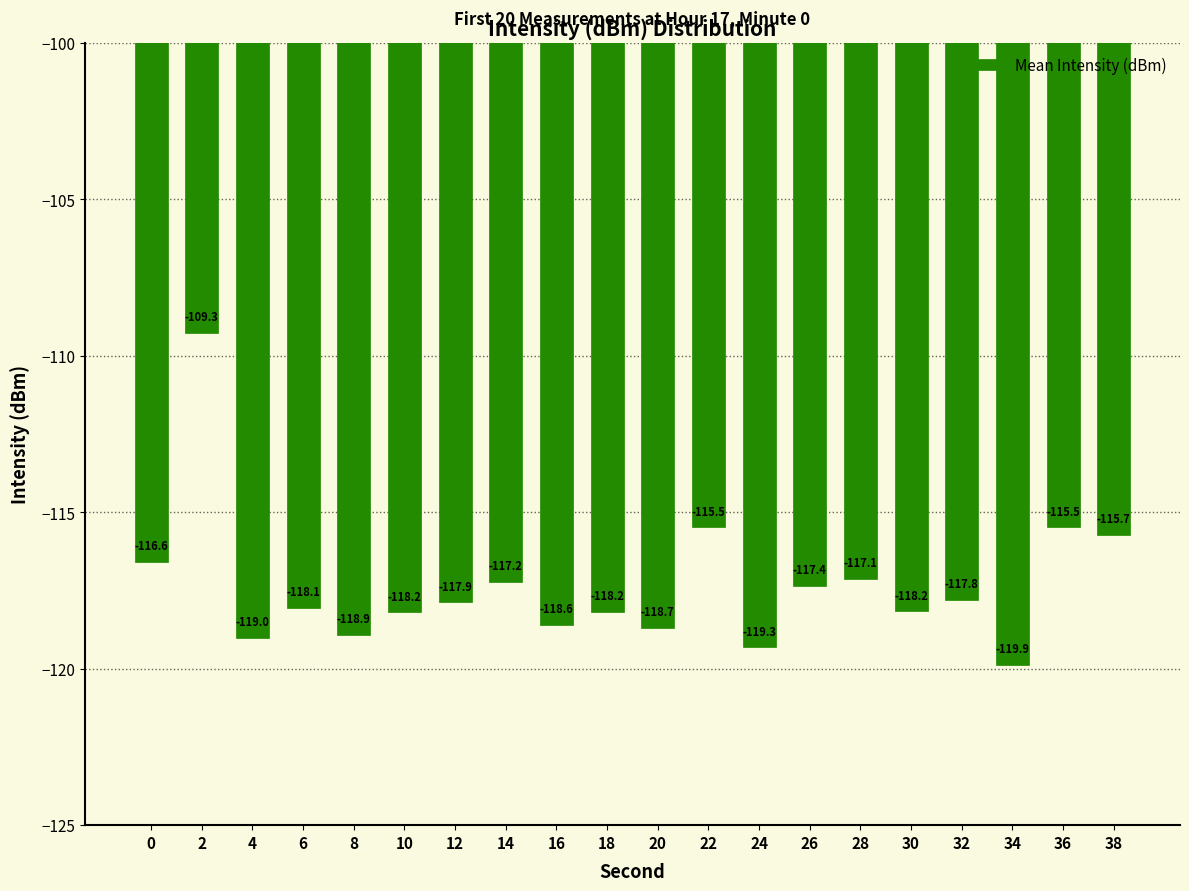

The value at 8 is -118.9. True or false?

True